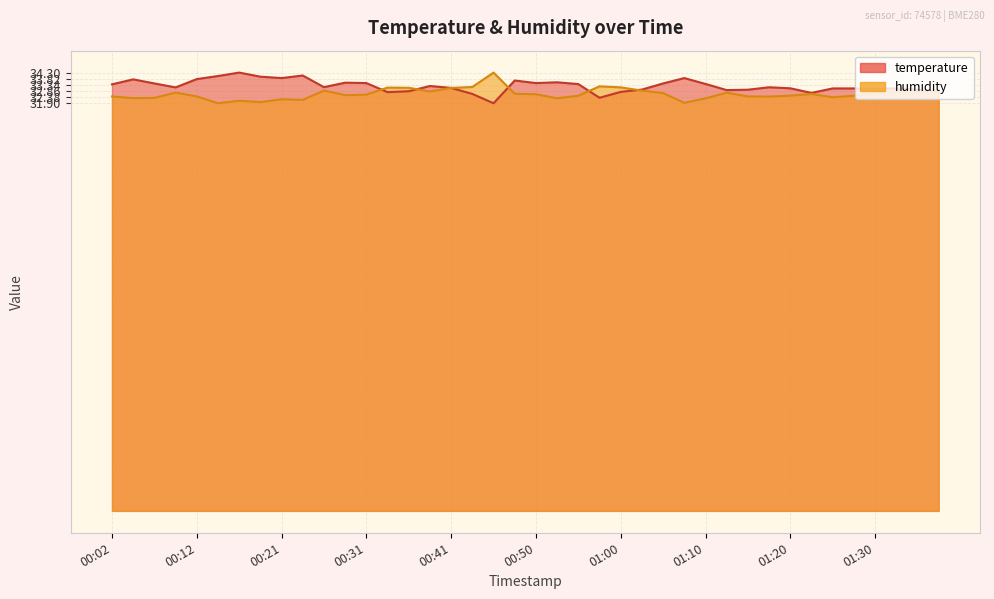

Rank the series by their maximum value, from lowest to highest.

temperature, humidity